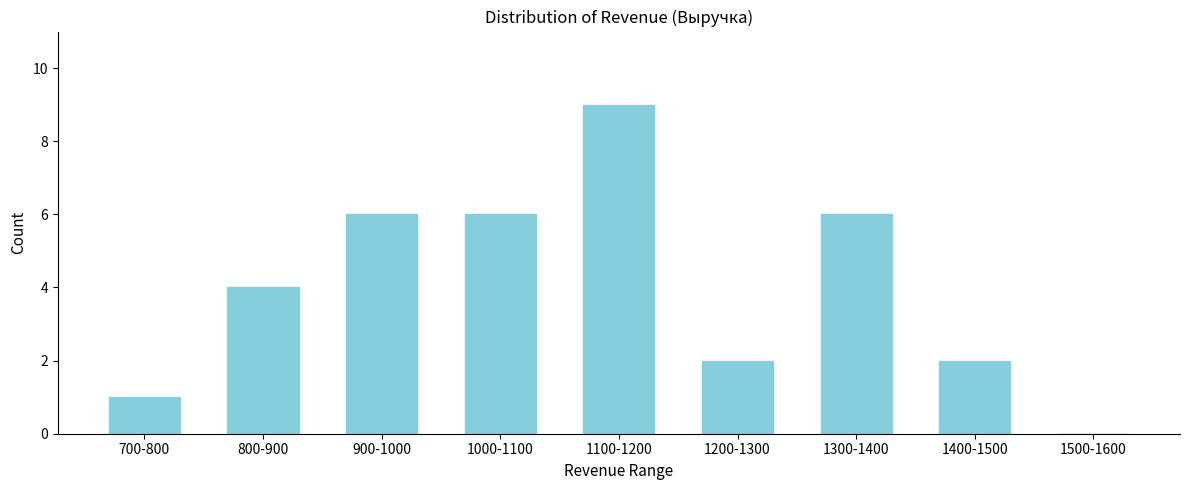

Reading left to right, what are all the values shown in this chart?

700-800=1	800-900=4	900-1000=6	1000-1100=6	1100-1200=9	1200-1300=2	1300-1400=6	1400-1500=2	1500-1600=0